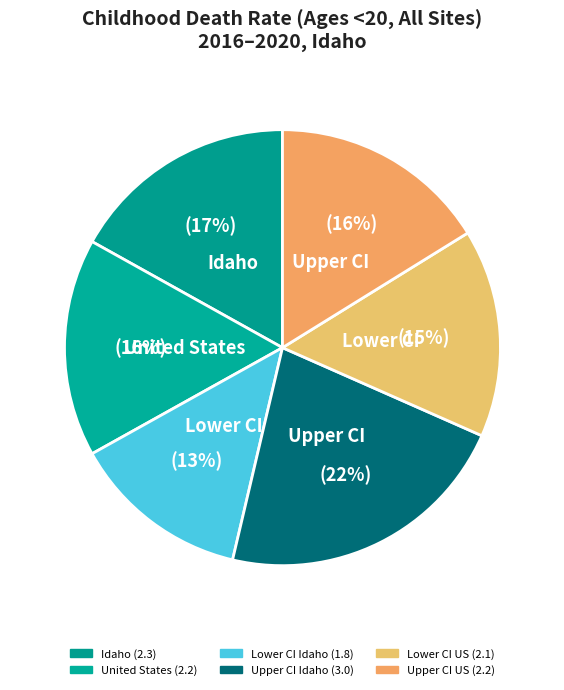

Count the number of slices in the pie.

6